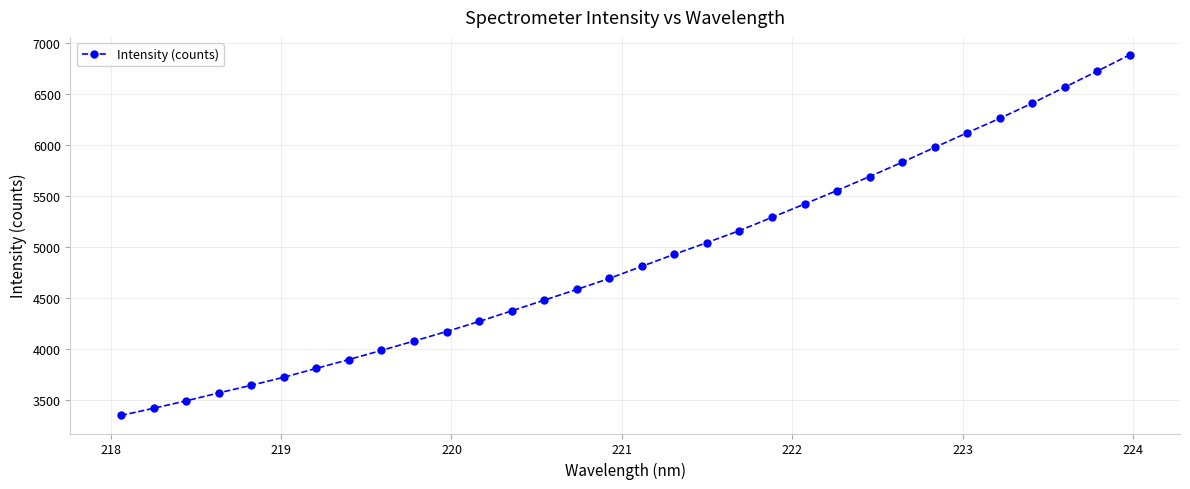

What is the value of the 3rd point from the left?

3486.9